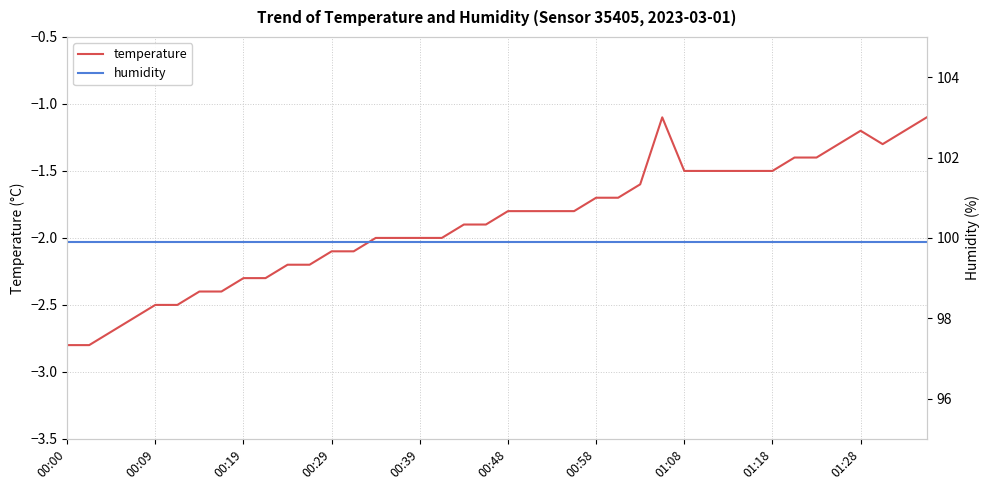

Which series has the widest spread of values?

temperature